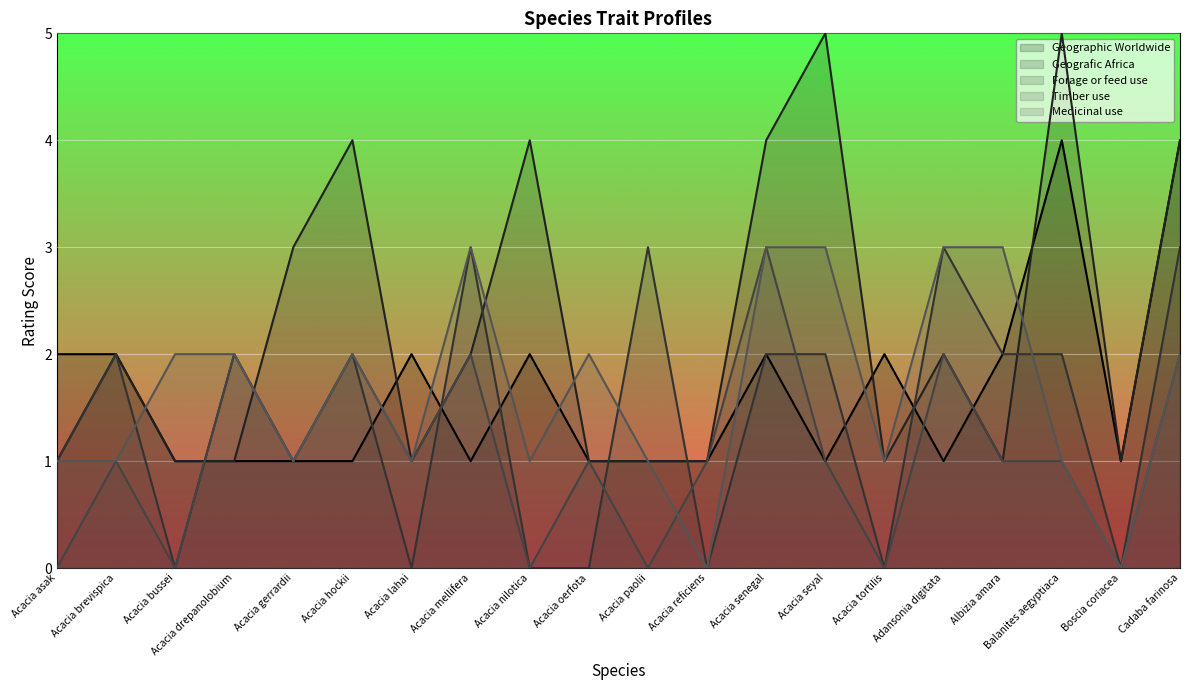

Is the value of Geographic Worldwide at Adansonia digitata greater than the value of Forage or feed use at Acacia drepanolobium?

No